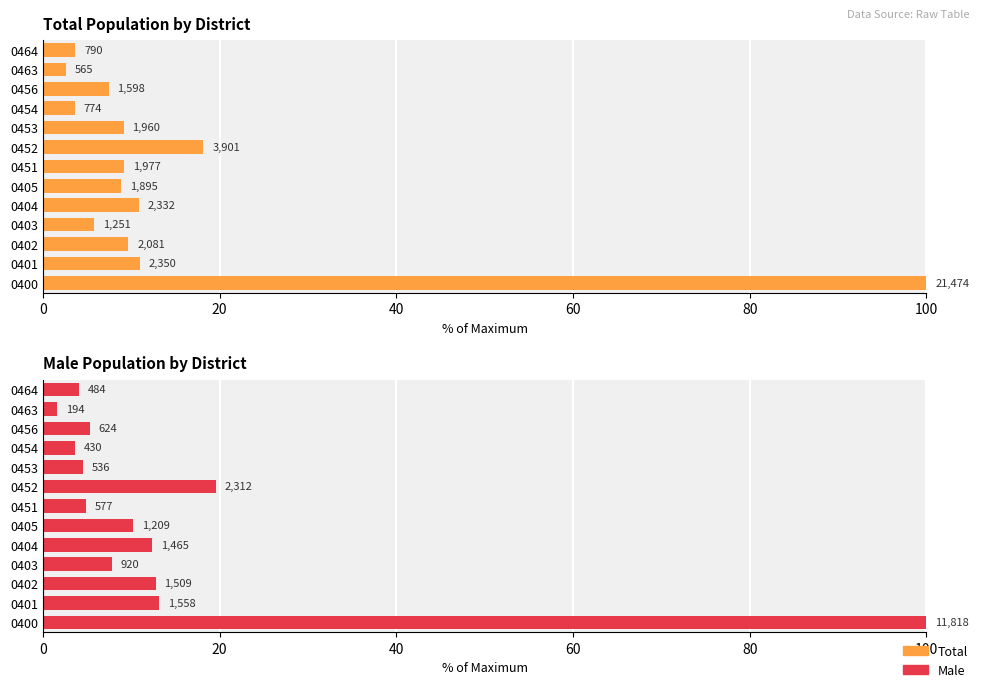

What is the difference between the maximum and minimum values in the Male series?

98.4